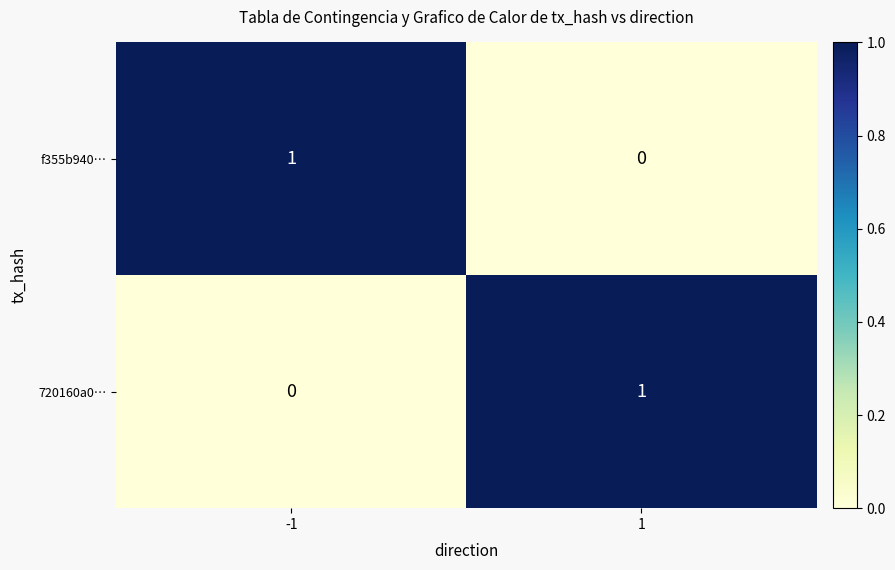

True or false: 720160a0… has a value of 0 at -1.

True